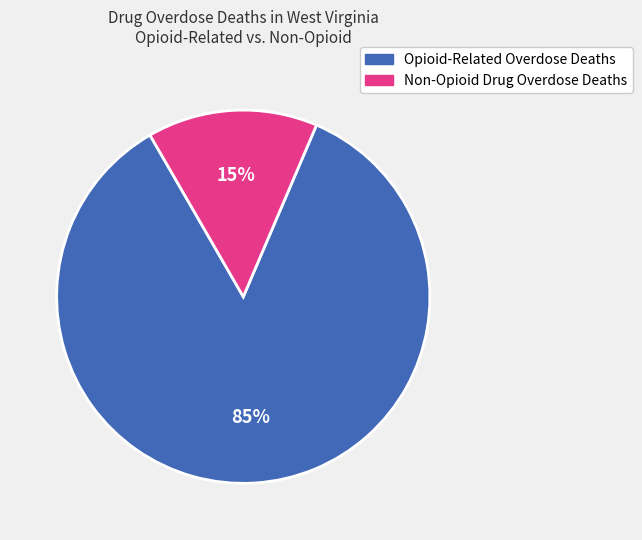

Is there any slice that represents more than half of the pie?

Yes